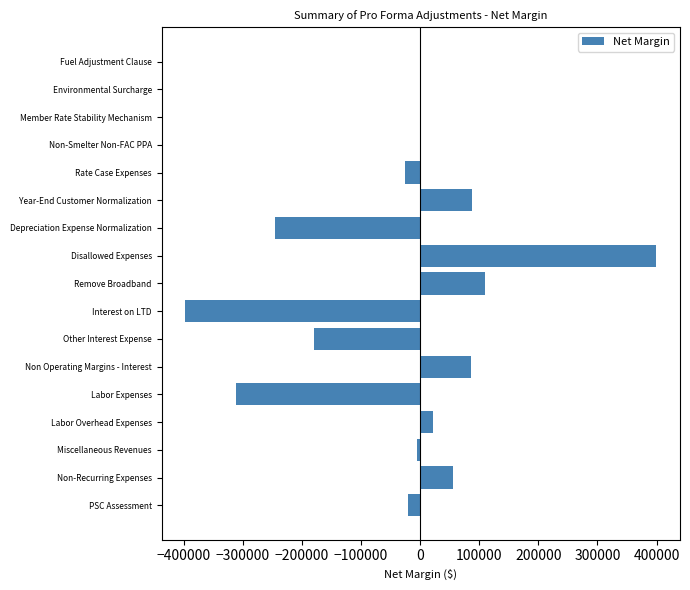

Which category has the highest value across all series?

Disallowed Expenses